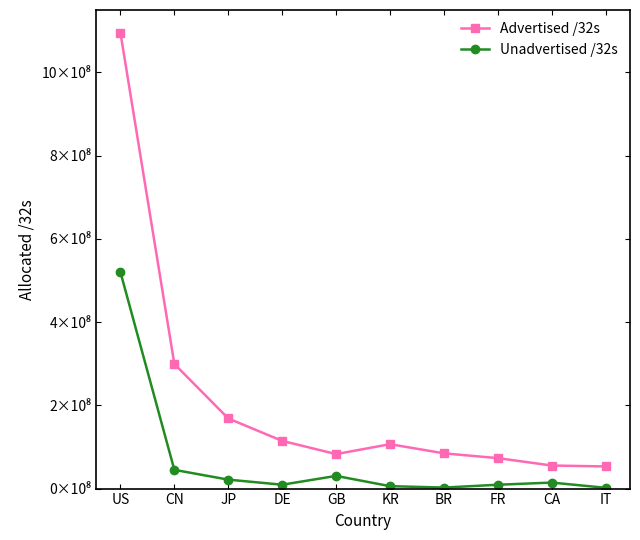

What is the label of the 10th point from the right?

US